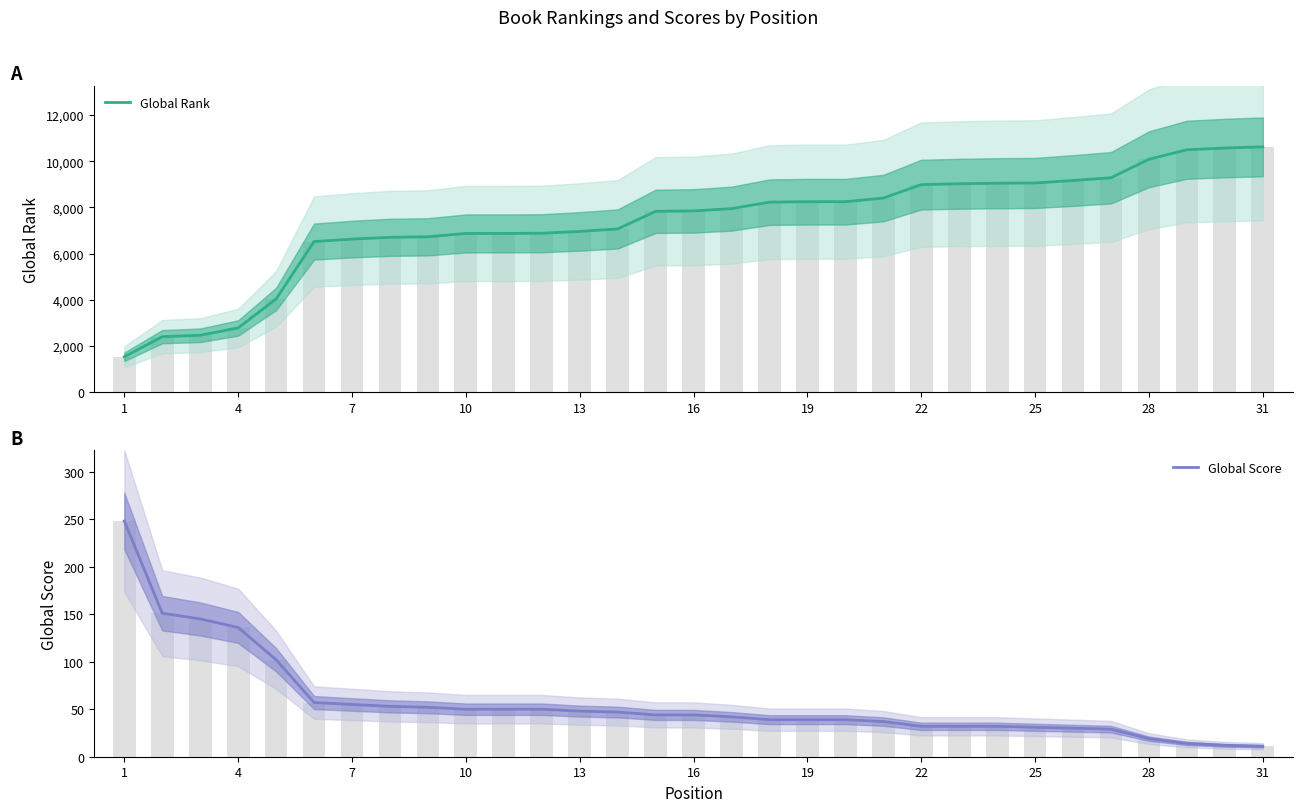

The Global Score series shows 17 at 26. True or false?

False